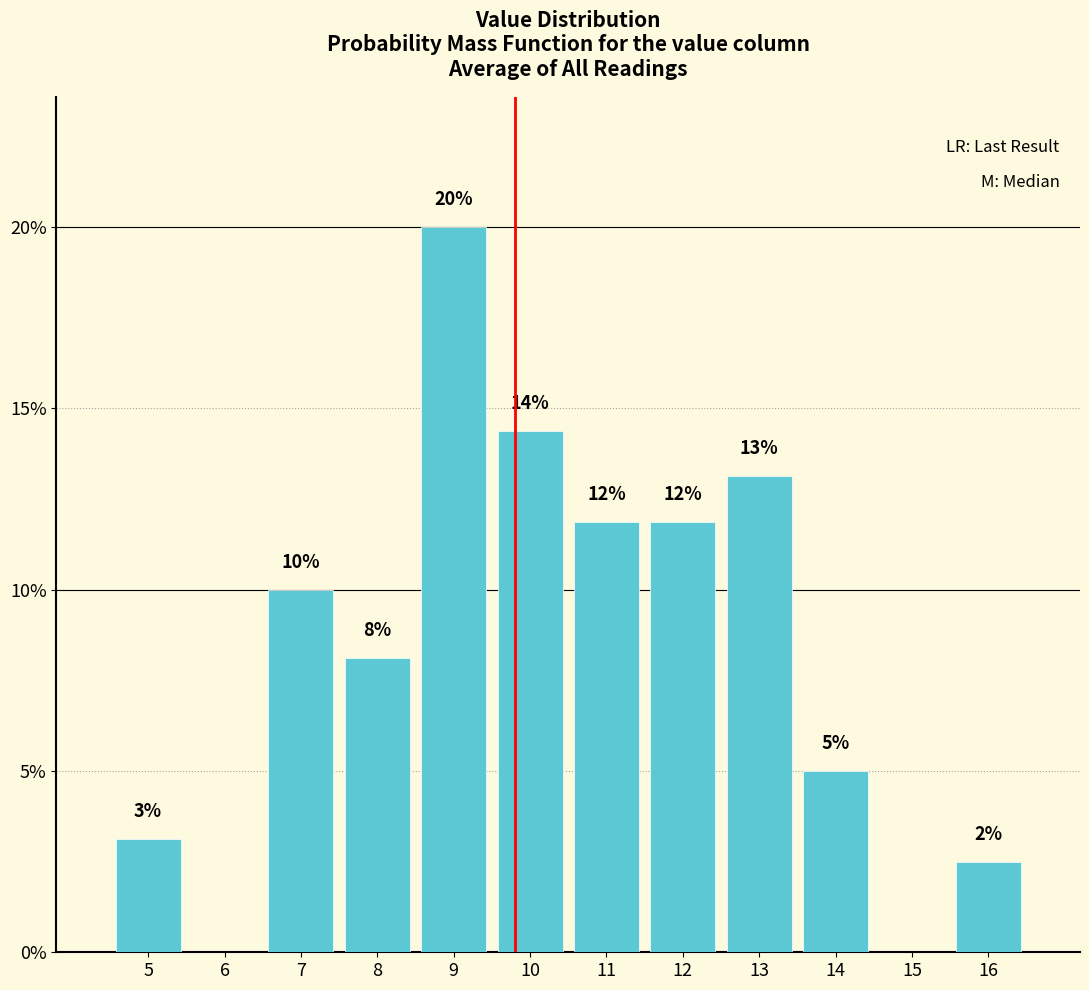

Are the bars horizontal?

No